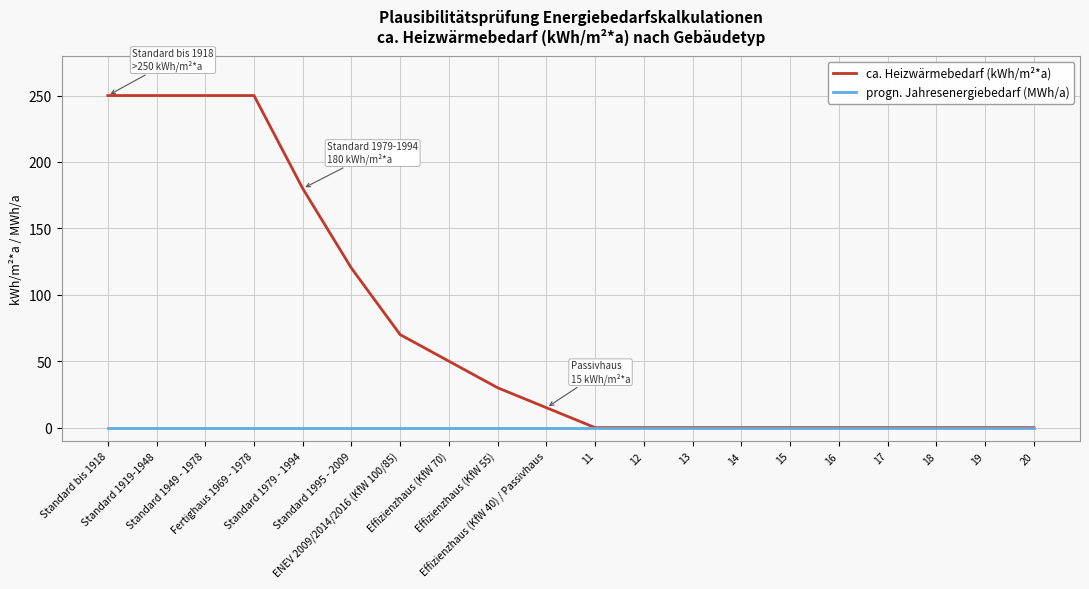

List the series in order of their peak value, highest first.

ca. Heizwärmebedarf (kWh/m²*a), progn. Jahresenergiebedarf (MWh/a)